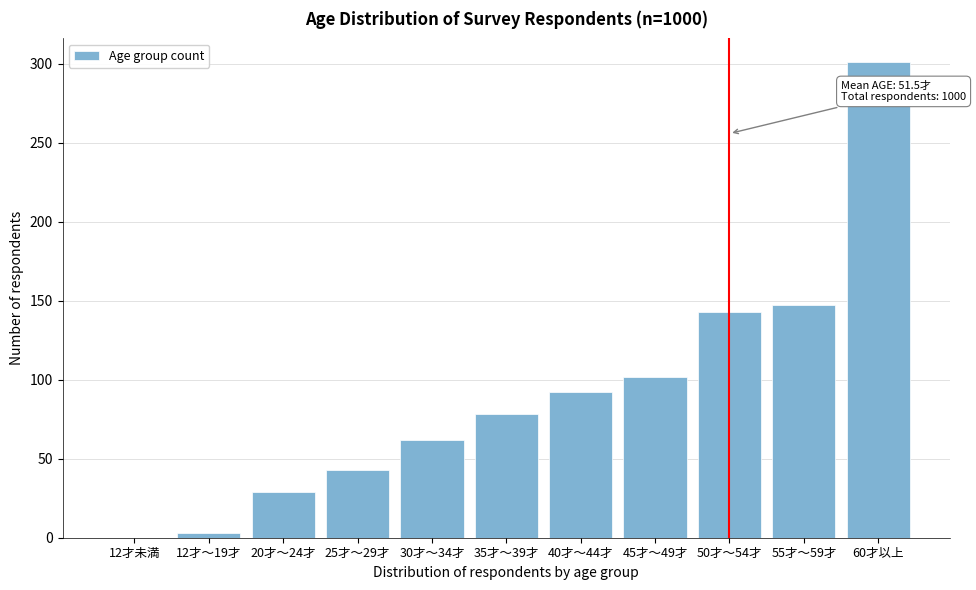

Reading right to left, transcribe all the data shown in this chart.

60才以上=301	55才～59才=147	50才～54才=143	45才～49才=102	40才～44才=92	35才～39才=78	30才～34才=62	25才～29才=43	20才～24才=29	12才～19才=3	12才未満=0